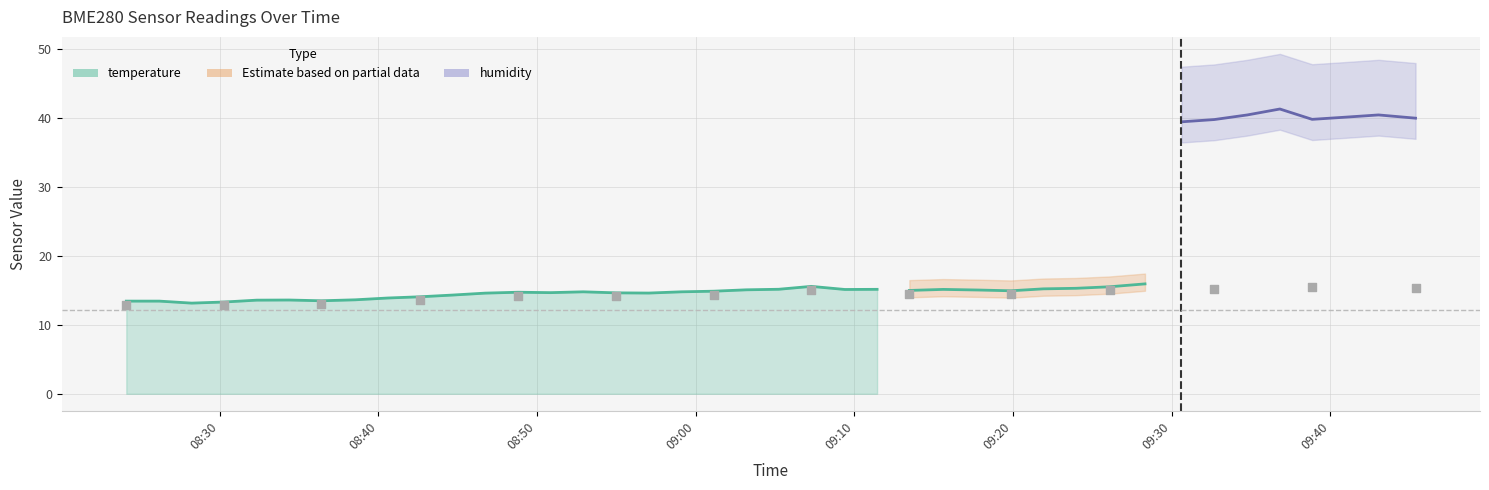

Which series reaches the maximum Y coordinate?

humidity